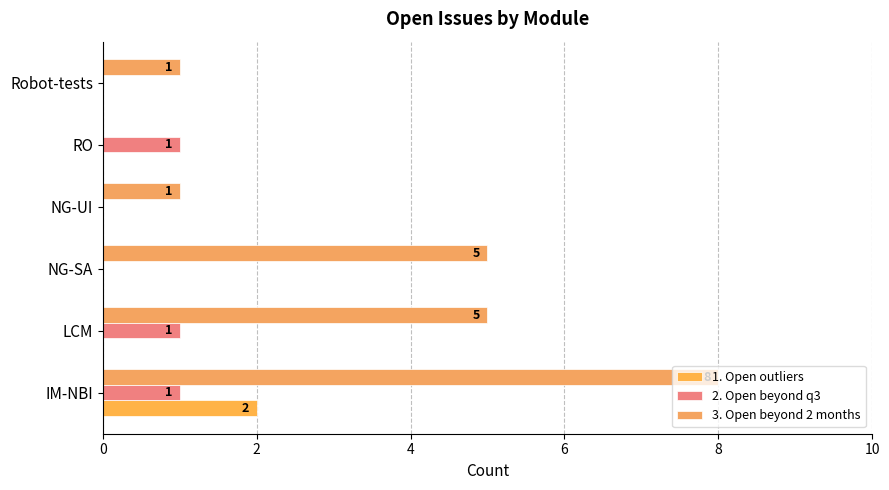

How many positive values does the 1. Open outliers series have?

1